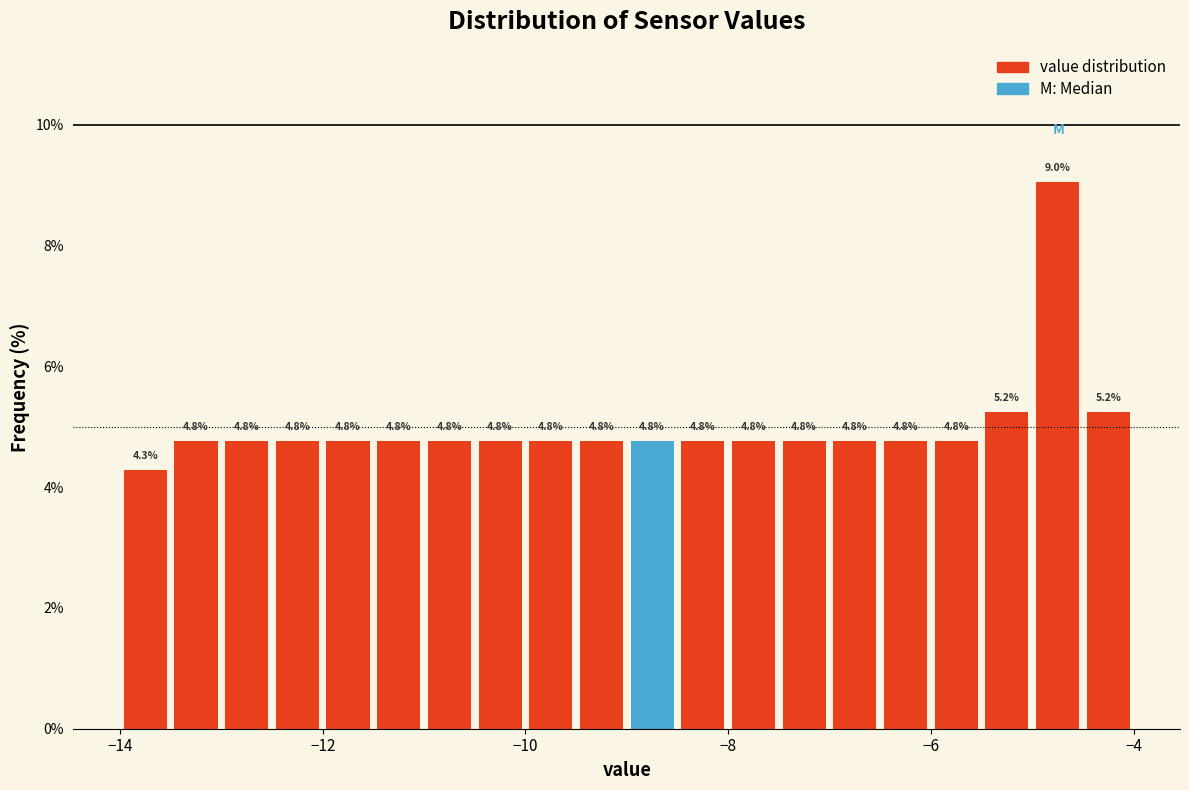

Read against the x-axis, roughly where is the centre of the tallest bar?

-4.8